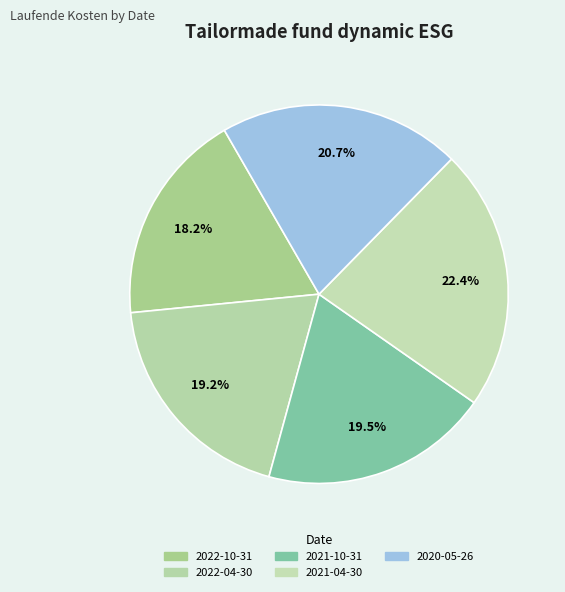

What percentage do 2022-04-30 and 2020-05-26 together represent?

39.8%